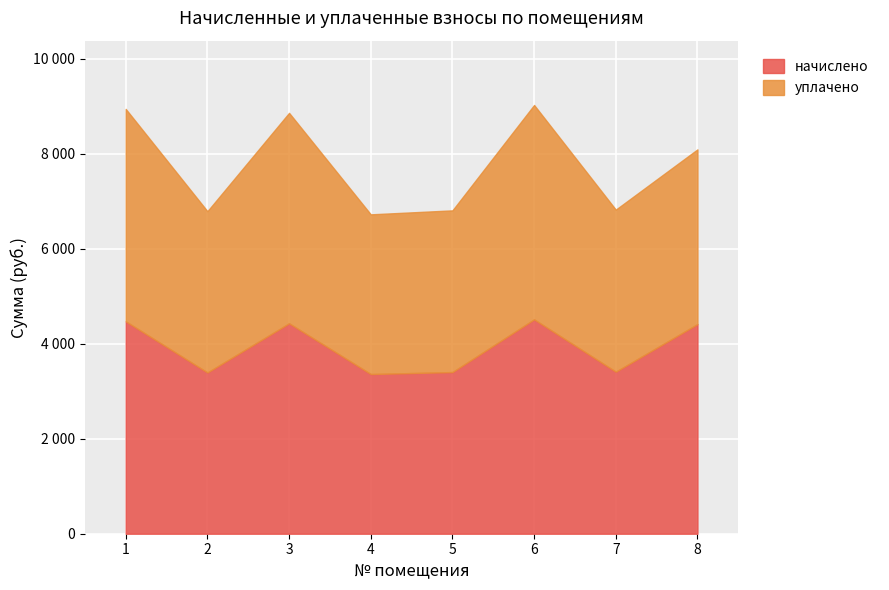

What value does the начислено series have at 1?

4471.2